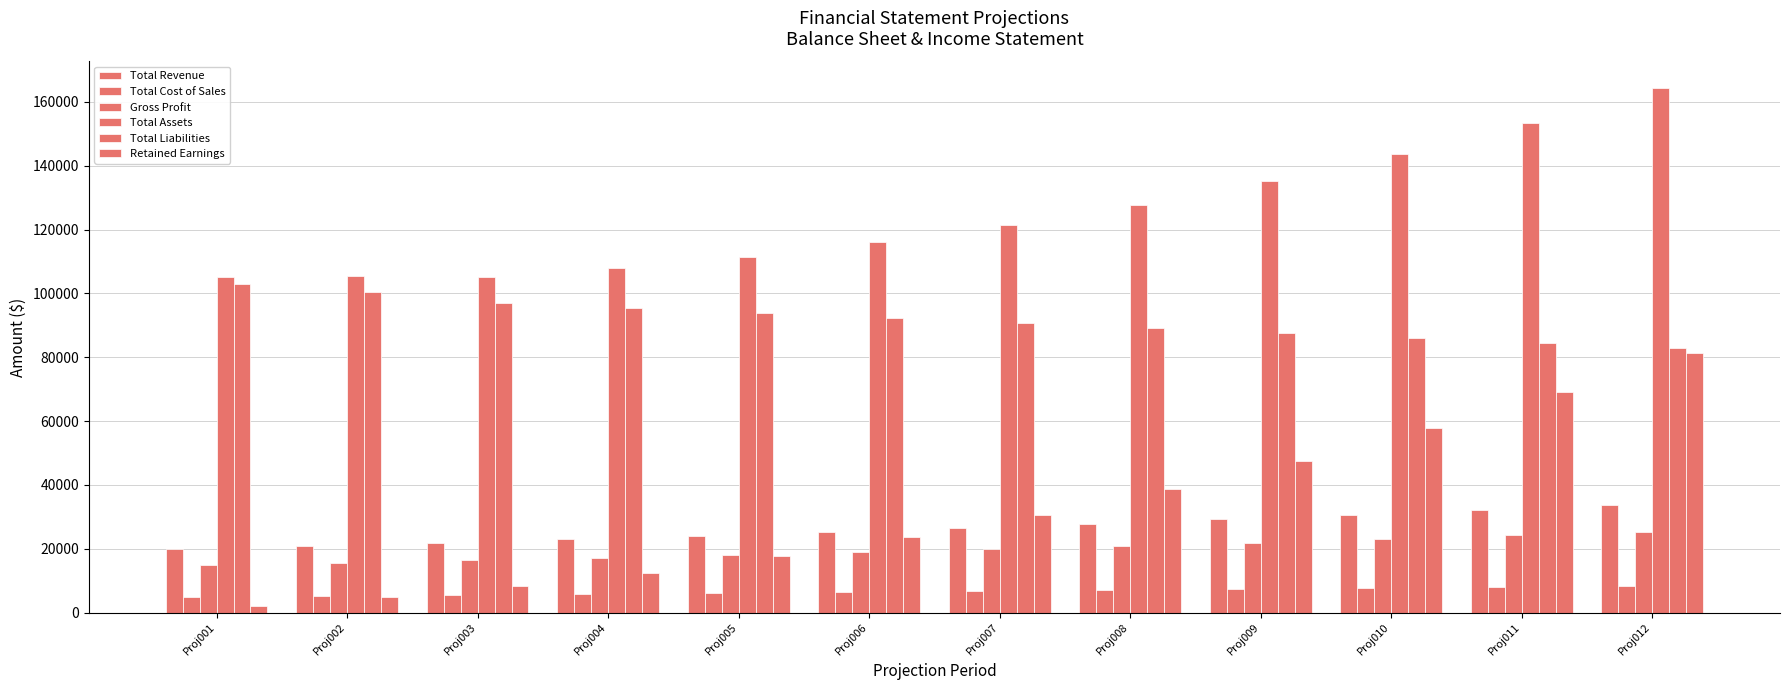

How many bars are there in each group?

6